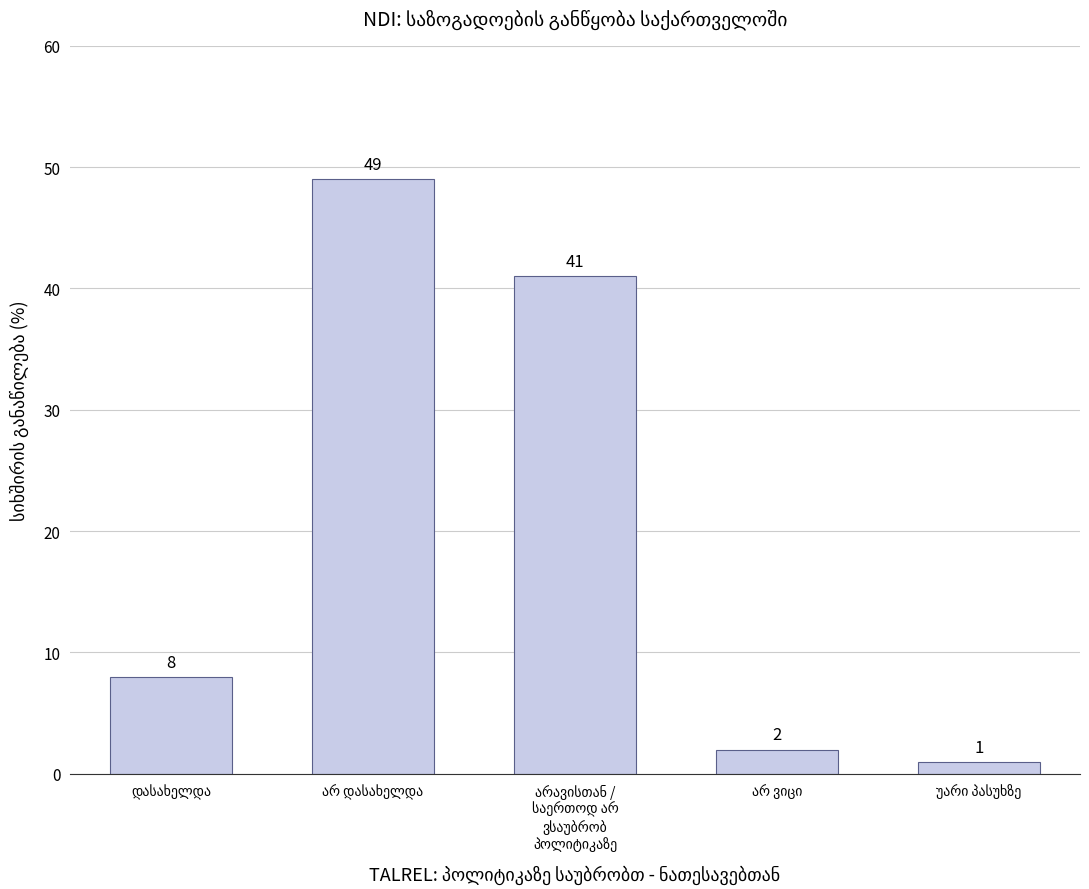

What is the maximum value shown in the chart?

49